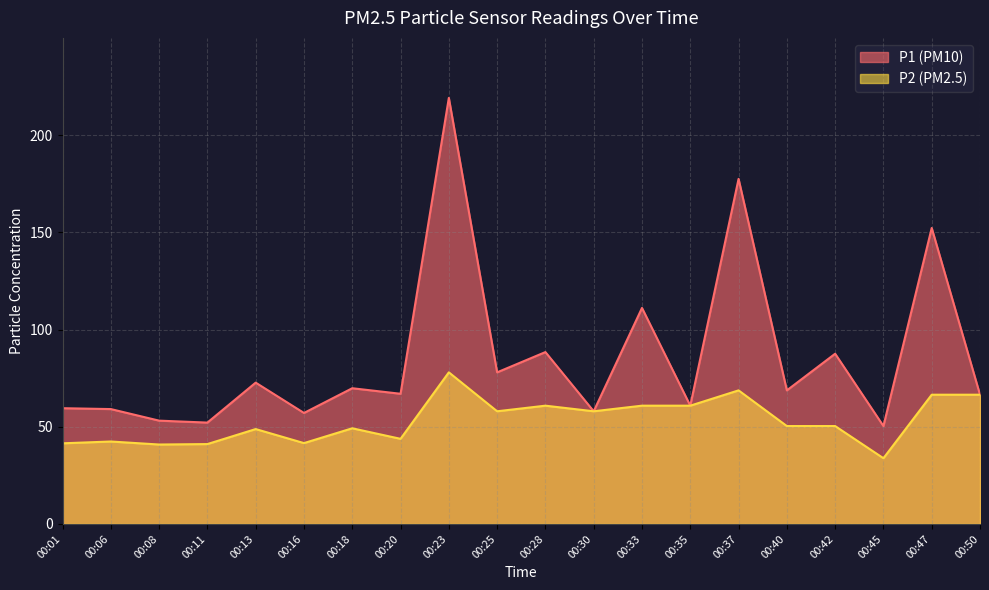

Reading left to right, what are all the values shown in this chart?

P1: 00:01=59.5	00:06=59.1	00:08=53.1	00:11=52.1	00:13=72.7	00:16=57.1	00:18=69.8	00:20=67.0	00:23=219.1	00:25=78.0	00:28=88.4	00:30=58.0	00:33=111.1	00:35=60.8	00:37=177.5	00:40=68.7	00:42=87.5	00:45=50.4	00:47=152.2	00:50=66.5
P2: 00:01=41.5	00:06=42.4	00:08=40.9	00:11=41.1	00:13=48.8	00:16=41.6	00:18=49.2	00:20=43.8	00:23=78.0	00:25=58.0	00:28=60.8	00:30=58.0	00:33=60.8	00:35=60.8	00:37=68.7	00:40=50.4	00:42=50.4	00:45=33.8	00:47=66.5	00:50=66.5